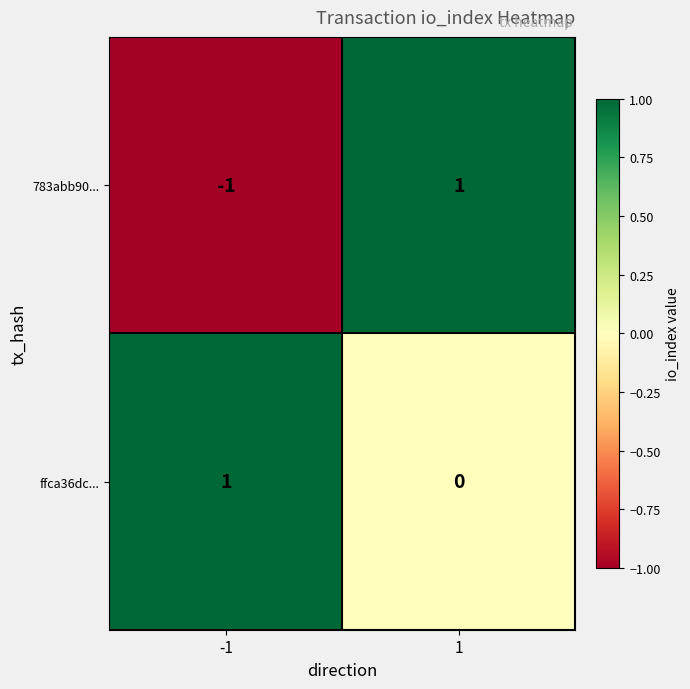

Reading right to left, transcribe all the data shown in this chart.

783abb90...: 1=1	-1=-1
ffca36dc...: 1=0	-1=1